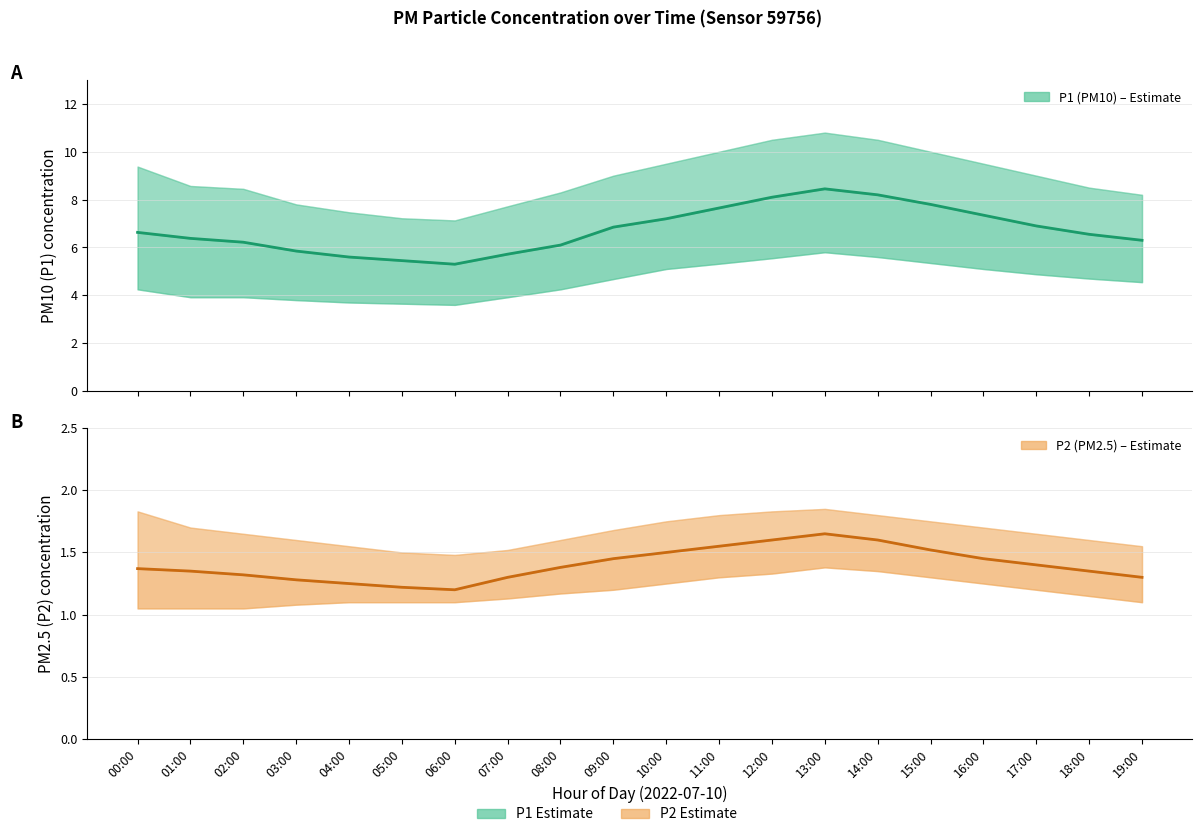

Which series has the largest total across all categories?

P1 (PM10)